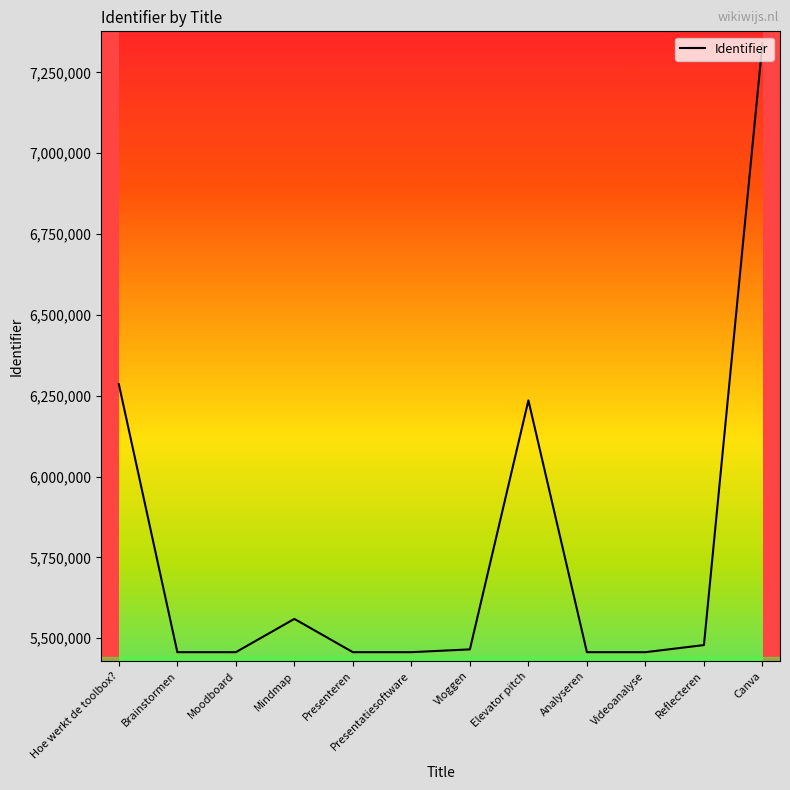

Which label corresponds to the largest value in the chart?

Canva